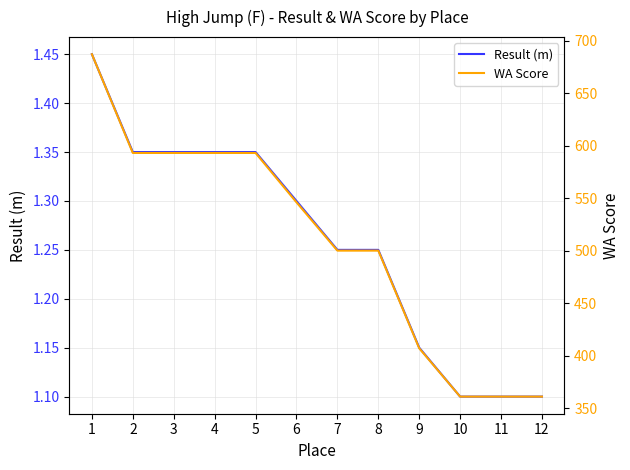

What is the approximate value of Result (m) at 7?

1.2